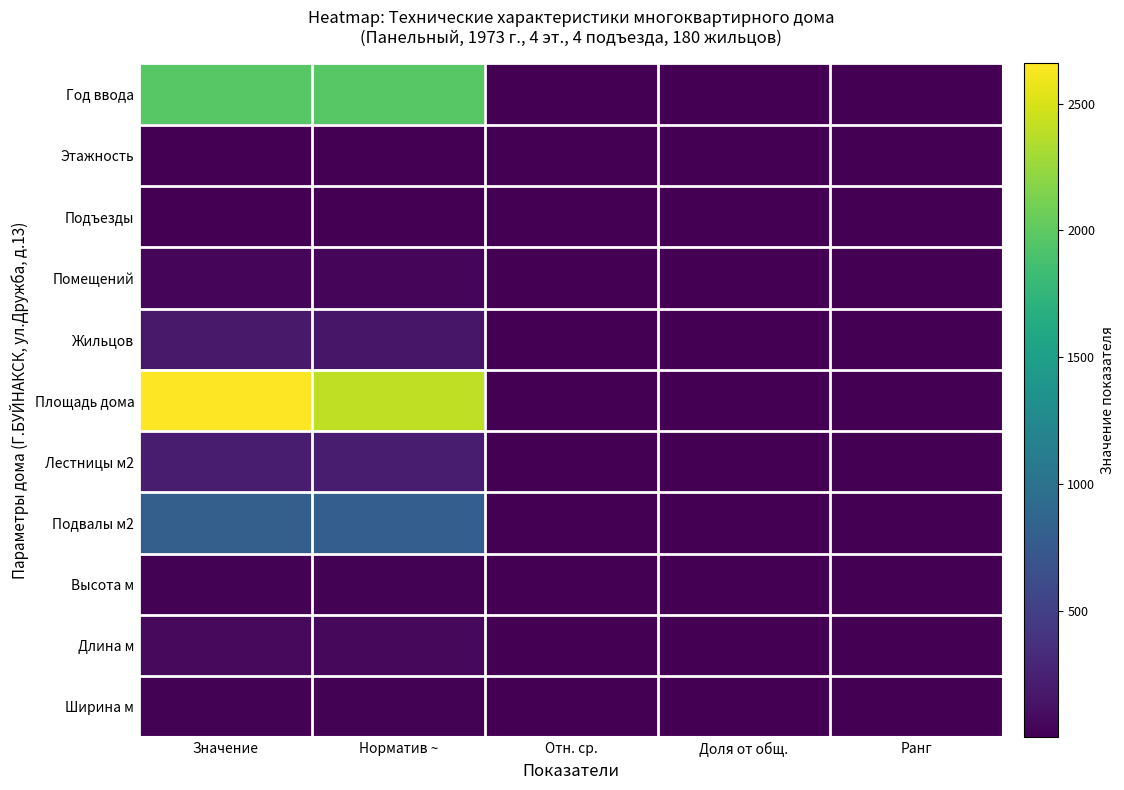

Reading left to right, extract all data points from this chart.

Год ввода: Значение=1973.0	Норматив ~=1970.0	Отн. ср.=1.0	Доля от общ.=1.0	Ранг=3.0
Этажность: Значение=4.0	Норматив ~=5.0	Отн. ср.=0.8	Доля от общ.=0.4	Ранг=2.0
Подъезды: Значение=4.0	Норматив ~=4.0	Отн. ср.=1.0	Доля от общ.=0.4	Ранг=3.0
Помещений: Значение=40.0	Норматив ~=48.0	Отн. ср.=0.8	Доля от общ.=0.5	Ранг=2.0
Жильцов: Значение=180.0	Норматив ~=160.0	Отн. ср.=1.1	Доля от общ.=0.8	Ранг=4.0
Площадь дома: Значение=2659.0	Норматив ~=2400.0	Отн. ср.=1.1	Доля от общ.=1.0	Ранг=4.0
Лестницы м2: Значение=208.0	Норматив ~=200.0	Отн. ср.=1.0	Доля от общ.=0.6	Ранг=3.0
Подвалы м2: Значение=806.0	Норматив ~=800.0	Отн. ср.=1.0	Доля от общ.=0.7	Ранг=3.0
Высота м: Значение=14.5	Норматив ~=12.0	Отн. ср.=1.2	Доля от общ.=0.6	Ранг=4.0
Длина м: Значение=65.0	Норматив ~=60.0	Отн. ср.=1.1	Доля от общ.=0.8	Ранг=3.0
Ширина м: Значение=13.0	Норматив ~=12.0	Отн. ср.=1.1	Доля от общ.=0.4	Ранг=3.0